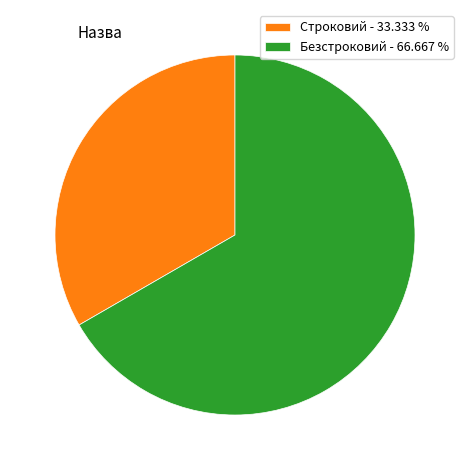

Do Строковий - 33.333 % and Безстроковий - 66.667 % together represent more than half of the pie?

Yes